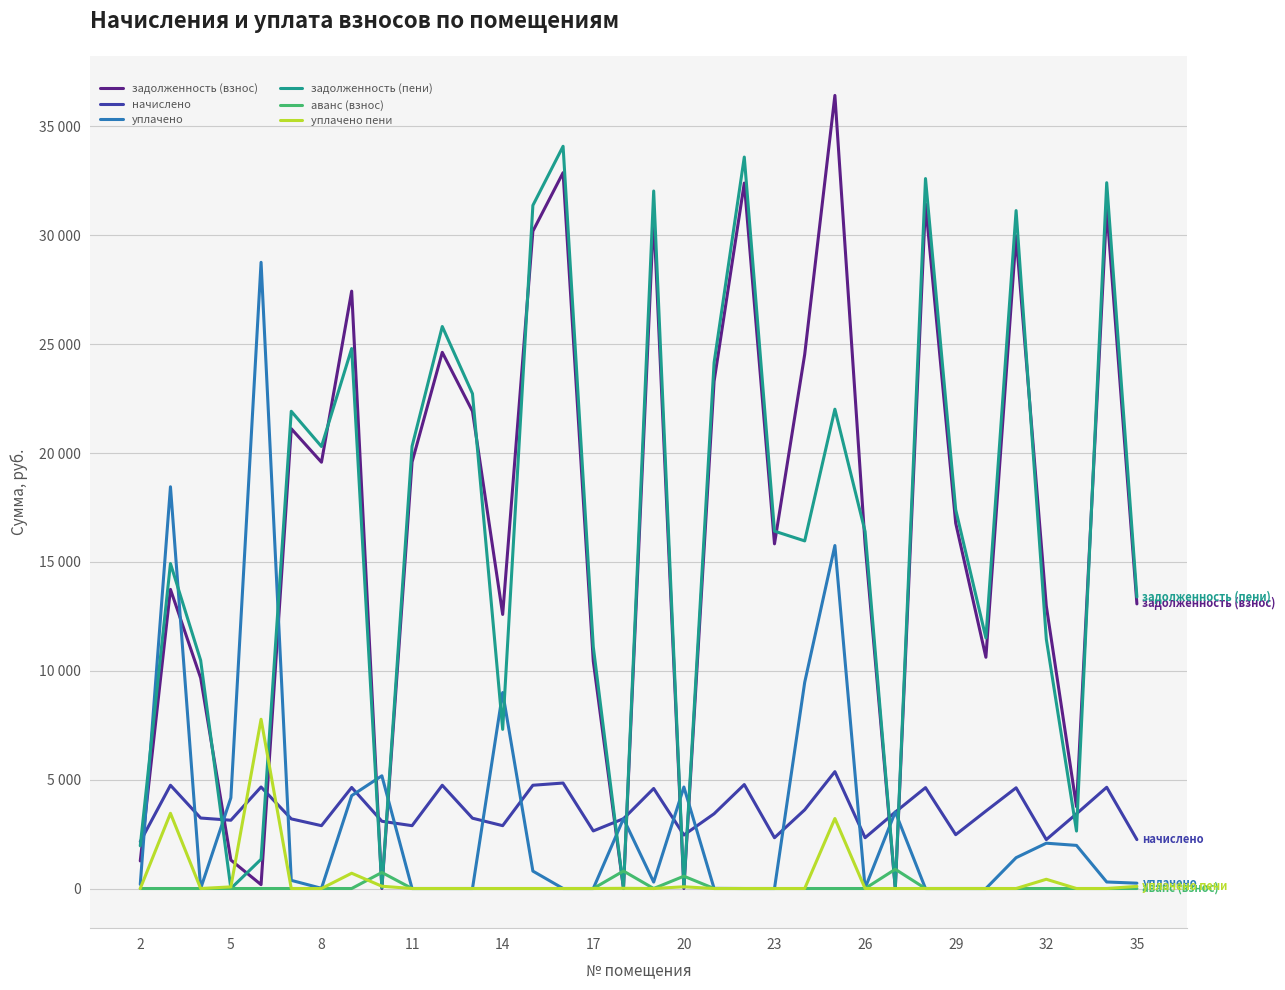

Reading left to right, what are all the values shown in this chart?

задолженность (взнос): 1265.3	13737.6	9669.0	1306.5	178.0	21116.4	19577.1	27433.4	0.0	19587.1	24622.7	21916.4	12587.1	30186.4	32874.6	10442.4	0.0	30934.0	0.0	23292.7	32398.0	15828.4	24526.2	36421.4	15816.3	0.0	31445.2	16781.4	10619.8	29976.2	12976.2	3760.5	31251.0	13070.7
начислено: 2150.3	4742.4	3237.0	3135.6	4661.3	3198.0	2886.0	4641.0	3088.1	2886.0	4742.4	3229.2	2886.0	4742.4	4843.8	2644.2	3205.8	4594.2	2457.0	3432.0	4773.6	2332.2	3613.8	5366.4	2332.2	3510.0	4633.2	2472.6	3556.8	4625.4	2246.4	3432.0	4648.8	2246.4
уплачено: 189.5	18448.8	0.0	4165.7	28757.6	374.9	10.0	4264.9	5176.2	0.0	0.0	0.0	9000.0	800.0	0.0	0.0	3206.7	296.6	4660.8	5.5	0.0	0.0	9465.9	15751.1	17.7	3516.0	0.0	0.0	0.0	1416.0	2081.1	1980.0	300.0	245.4
задолженность (пени): 1960.7	14923.2	10478.2	0.0	1343.3	21915.9	20298.6	24797.9	35.9	20308.6	25808.3	22723.7	7308.6	31372.0	34085.5	11103.4	0.0	32032.4	48.5	24145.2	33591.4	16411.4	15963.8	22011.9	16393.8	0.0	32603.5	17399.5	11509.0	31132.6	11456.7	2638.5	32413.2	13386.9
аванс (взнос): 0.0	0.0	0.0	0.0	0.0	0.0	0.0	0.0	736.1	0.0	0.0	0.0	0.0	0.0	0.0	0.0	802.3	0.0	565.8	0.0	0.0	0.0	0.0	0.0	0.0	883.7	0.0	0.0	0.0	0.0	0.0	0.0	0.0	0.0
уплачено пени: 0.0	3453.7	0.0	75.3	7773.4	0.0	0.0	701.5	104.8	0.0	0.0	0.0	0.0	0.0	0.0	0.0	9.3	0.0	79.2	0.0	0.0	0.0	0.0	3215.4	0.0	0.0	0.0	0.0	0.0	0.0	424.4	0.0	0.0	97.8